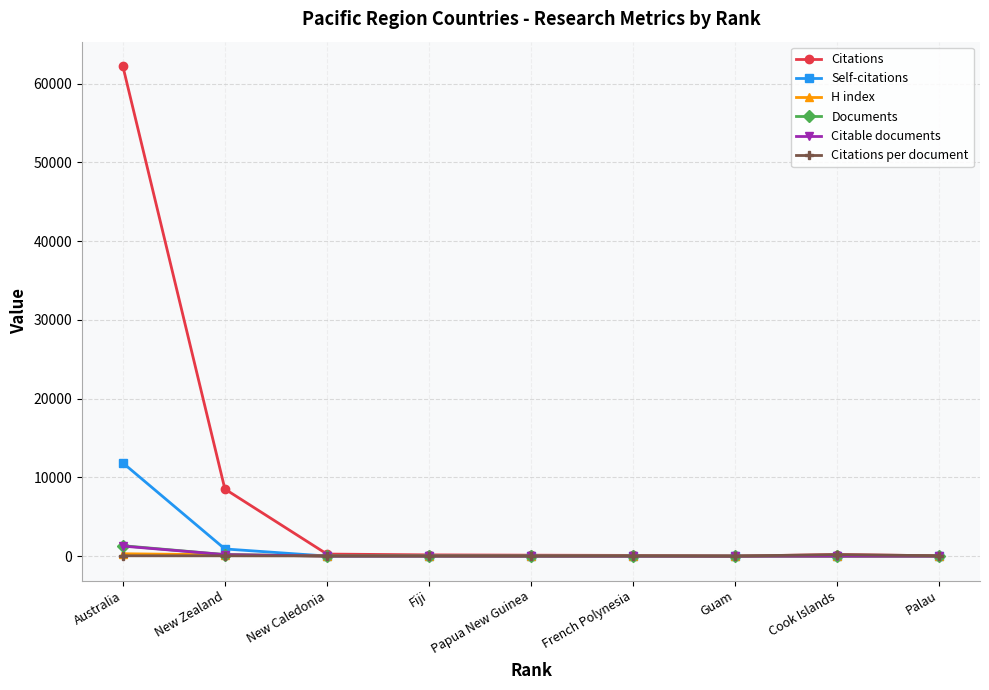

At which category is the sum across all series the highest?

Australia